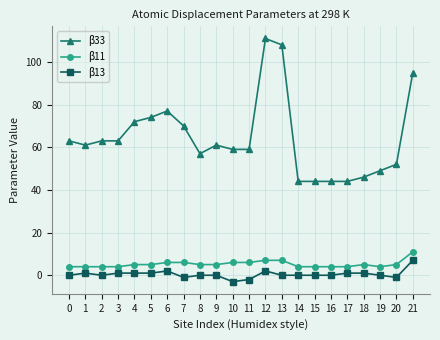

Count the β13 values in the range 0 to 1.

15